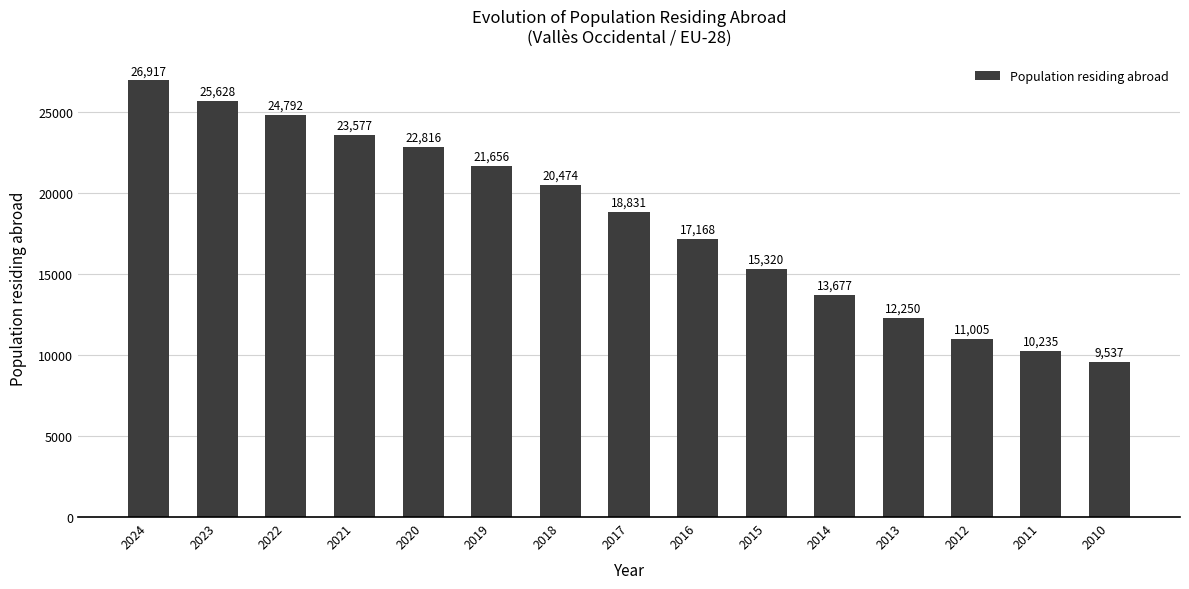

The value at 2021 is 32910. True or false?

False